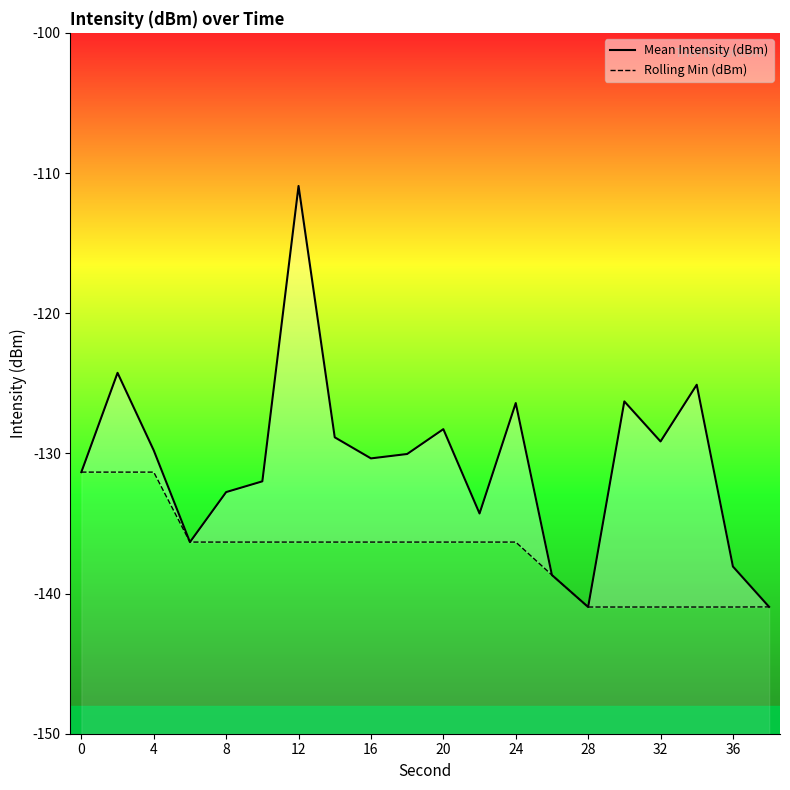

Which has a higher value, 15 or 24?

24